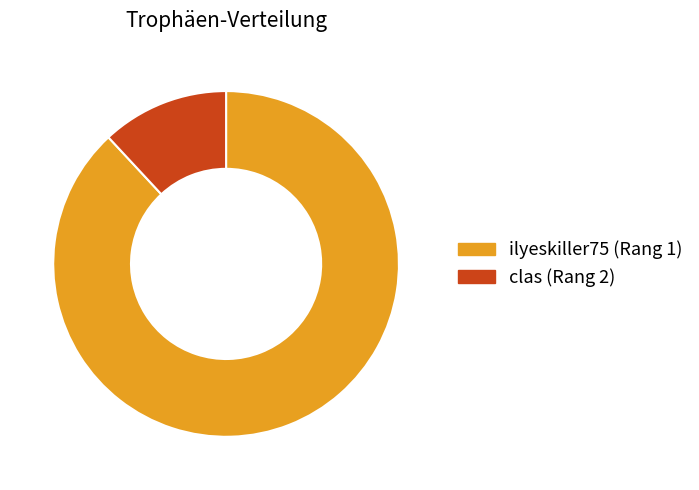

Which category accounts for the majority?

ilyeskiller75 (Rang 1)